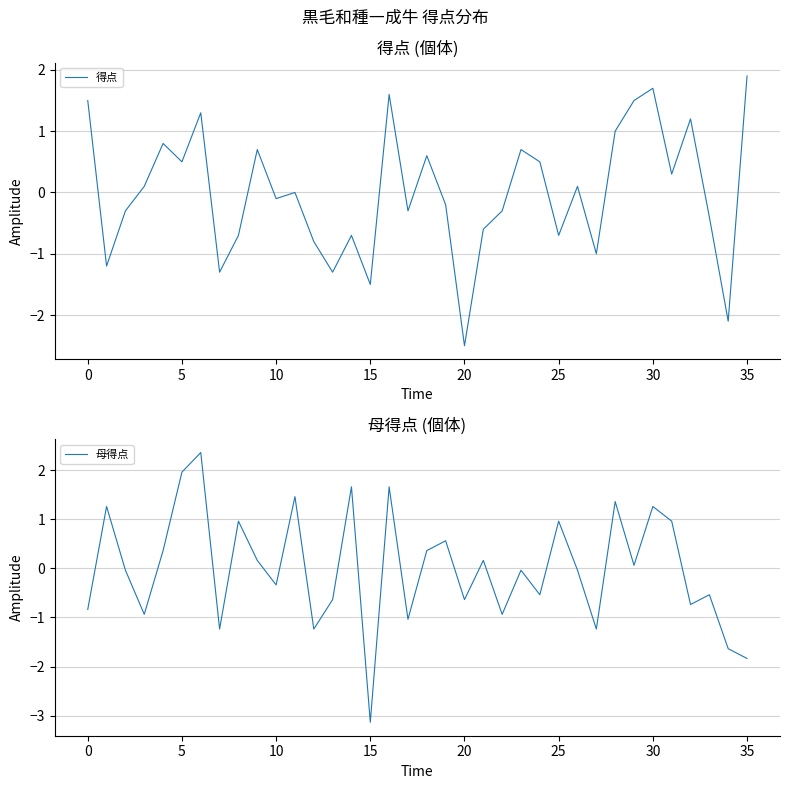

After their last crossing, which series has the higher values: 母得点 or 得点?

得点